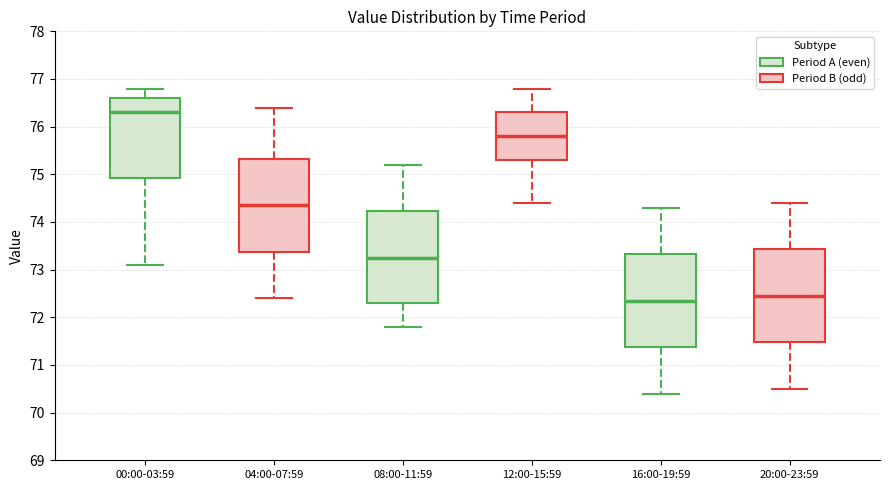

Which box has the lowest median line?

16:00-19:59